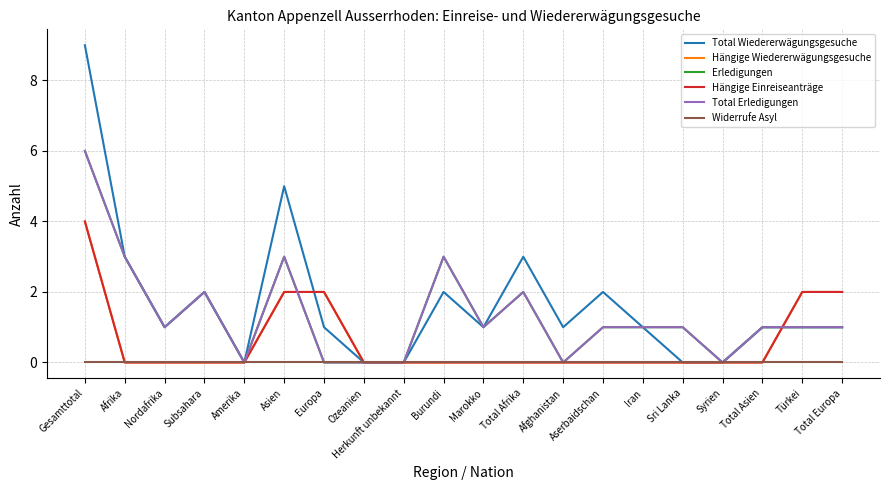

What is the label of the 11th point from the right?

Burundi